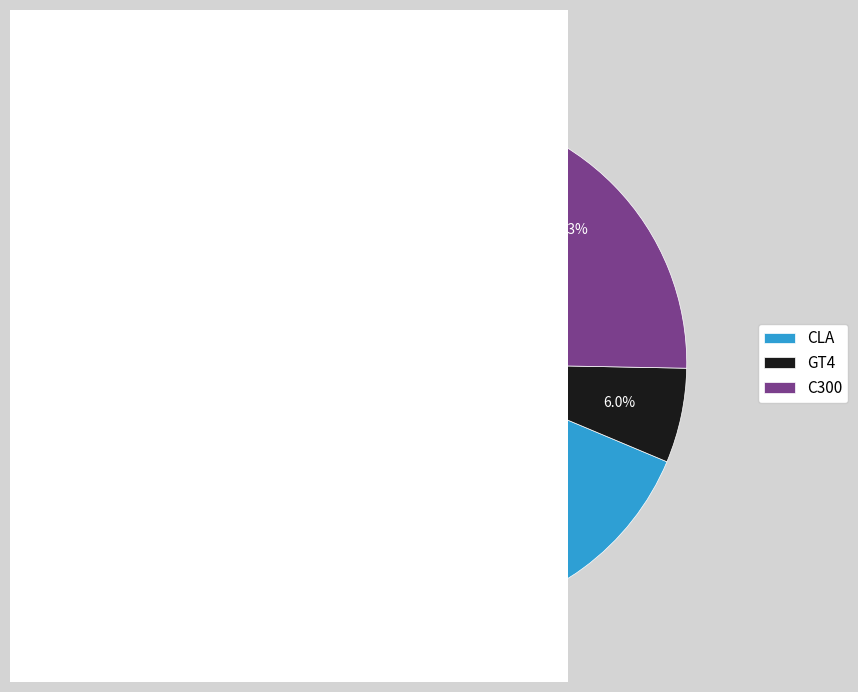

Which slice represents more than half of the pie?

CLA